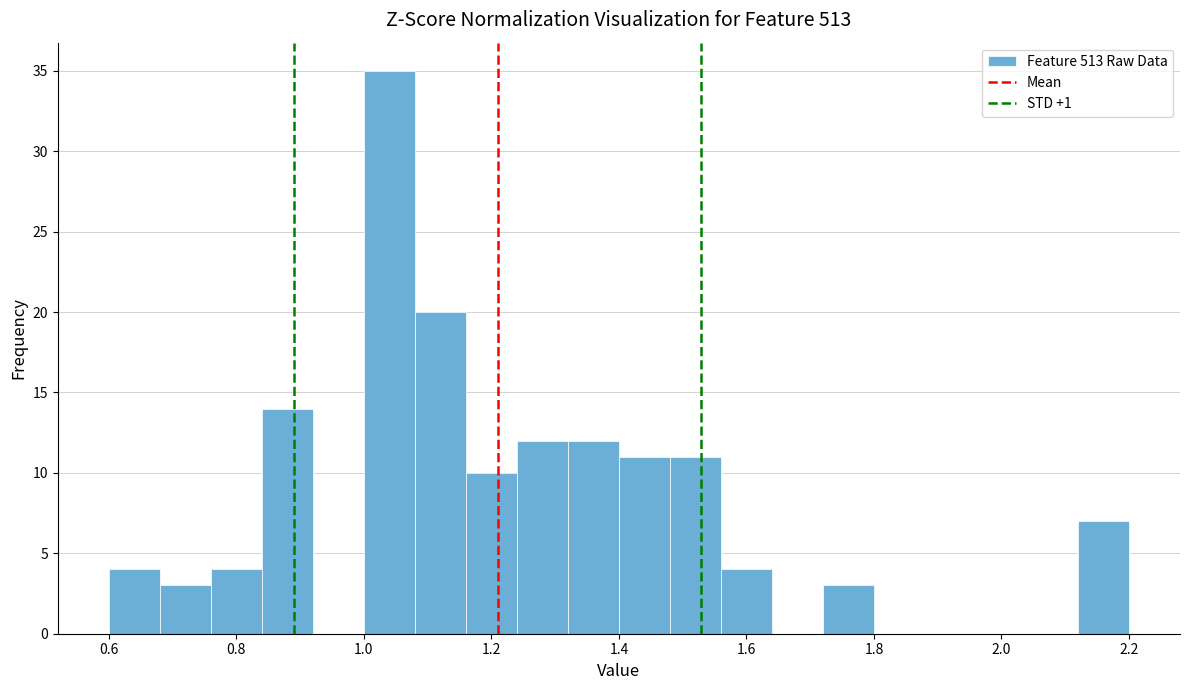

Reading left to right, transcribe this chart: for each bar, give the range it covers on the x-axis and its height. The values are not printed on the chart, so give them approximately, as read against the axis.

0.60 to 0.68: 4
0.68 to 0.76: 3
0.76 to 0.84: 4
0.84 to 0.92: 14
0.92 to 1.00: 0
1.00 to 1.08: 35
1.08 to 1.16: 20
1.16 to 1.24: 10
1.24 to 1.32: 12
1.32 to 1.40: 12
1.40 to 1.48: 11
1.48 to 1.56: 11
1.56 to 1.64: 4
1.64 to 1.72: 0
1.72 to 1.80: 3
1.80 to 1.88: 0
1.88 to 1.96: 0
1.96 to 2.04: 0
2.04 to 2.12: 0
2.12 to 2.20: 7